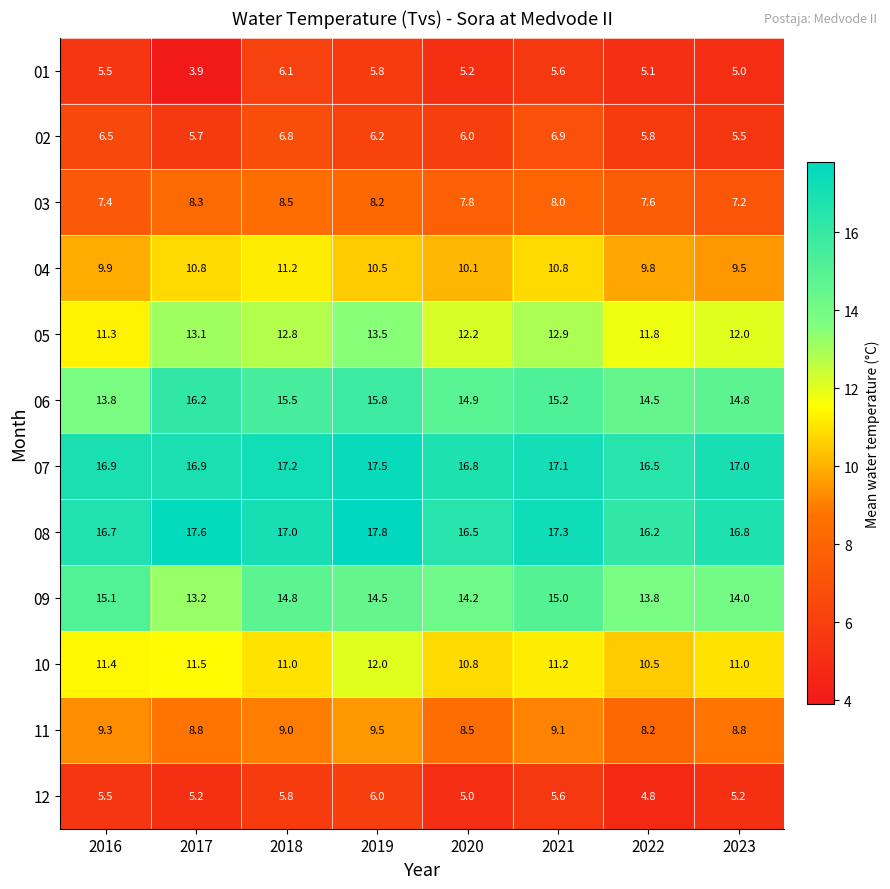

Where does the 04 series first go above 10?

2017